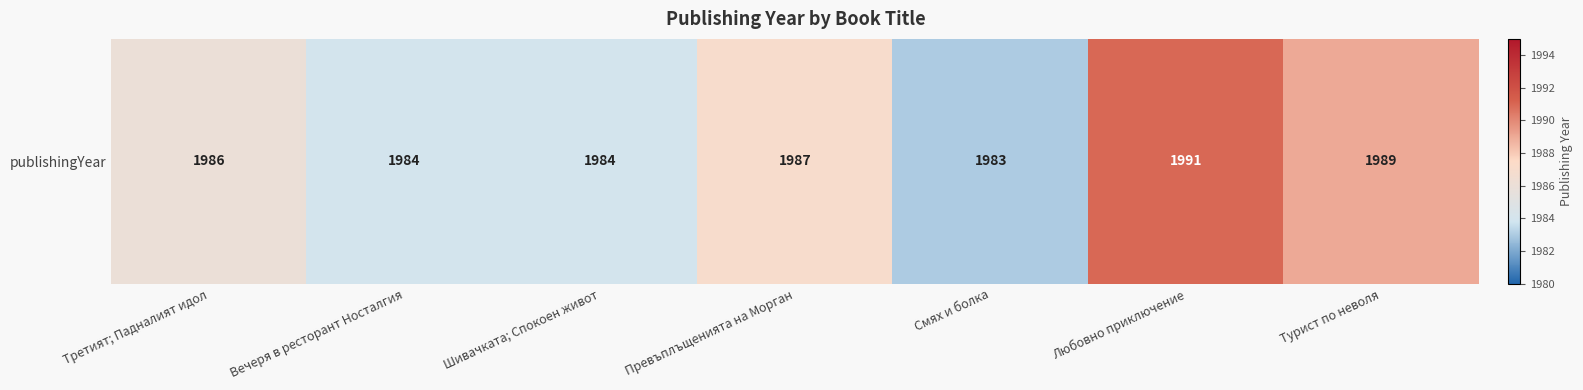

At which label is the value closest to 1987?

Превъплъщенията на Морган